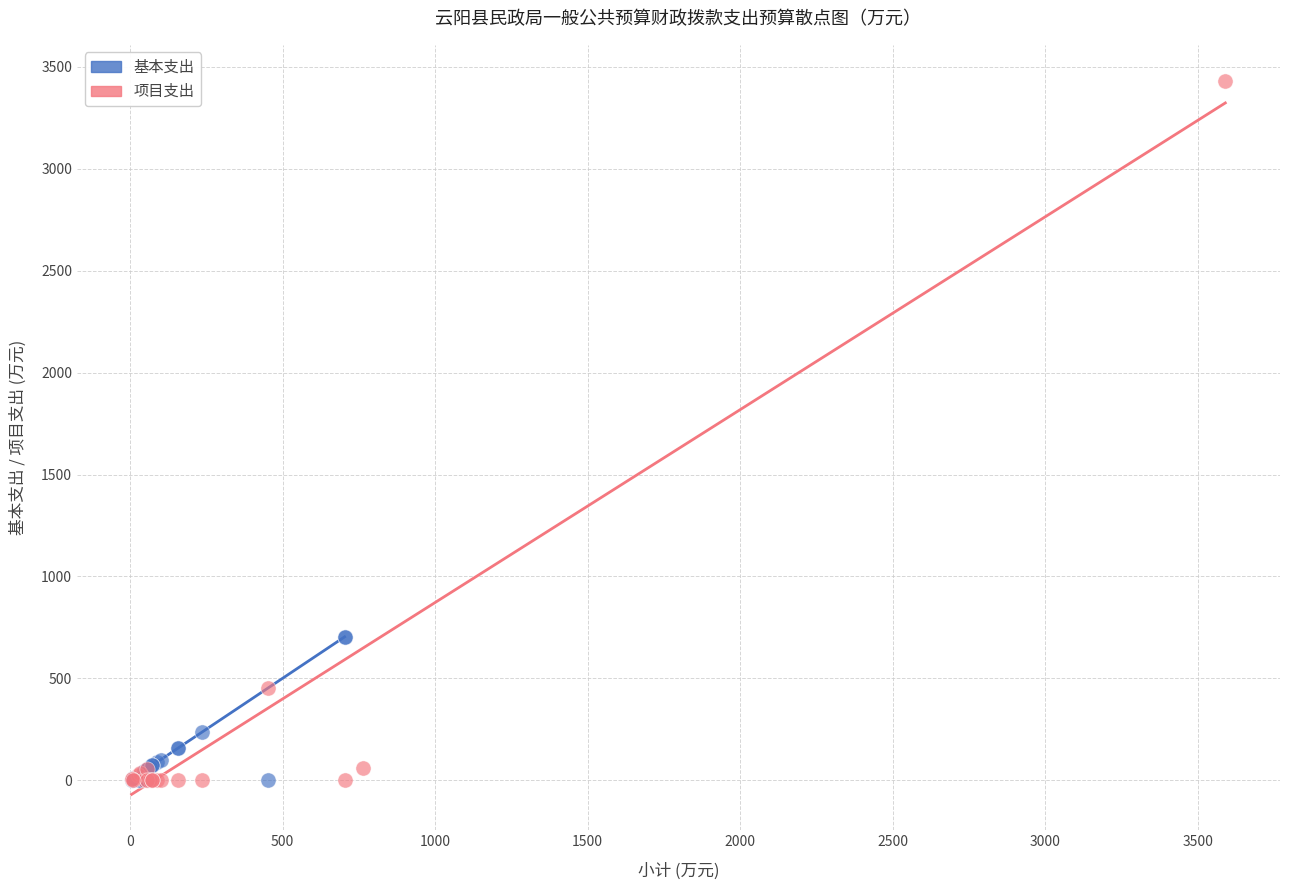

Which series contains the highest Y value?

项目支出